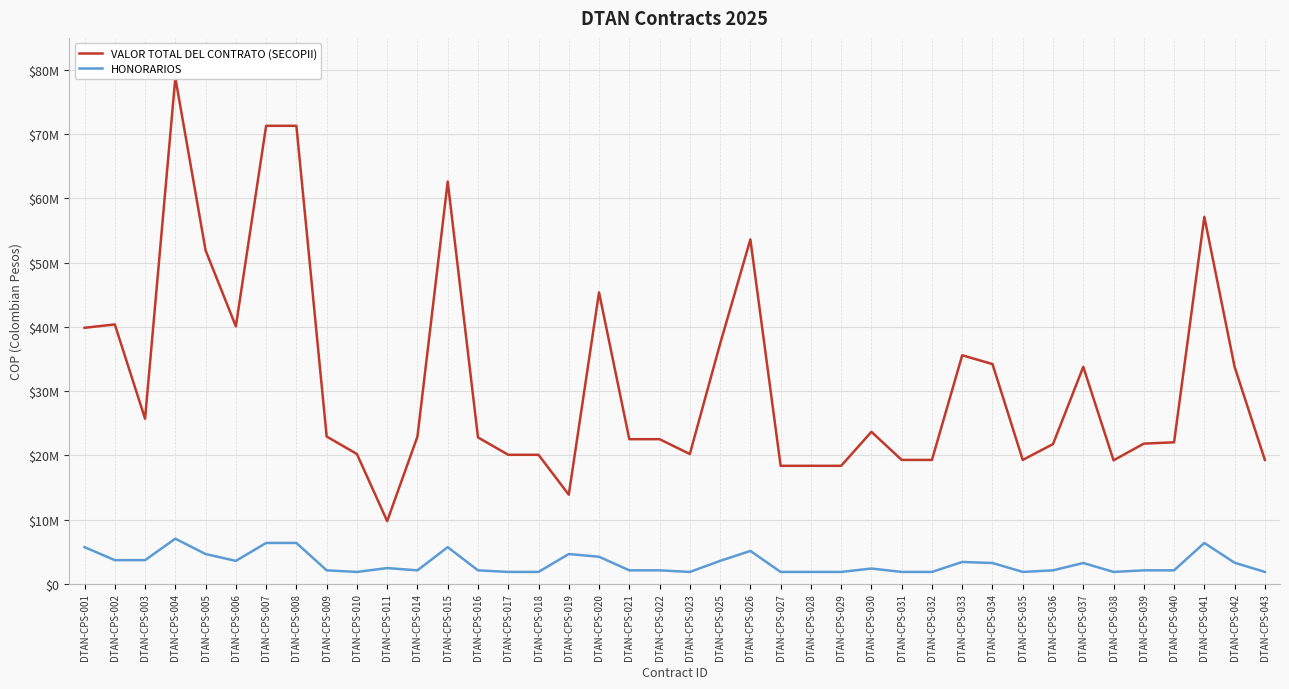

What is the approximate value of HONORARIOS at DTAN-CPS-037?

3226850